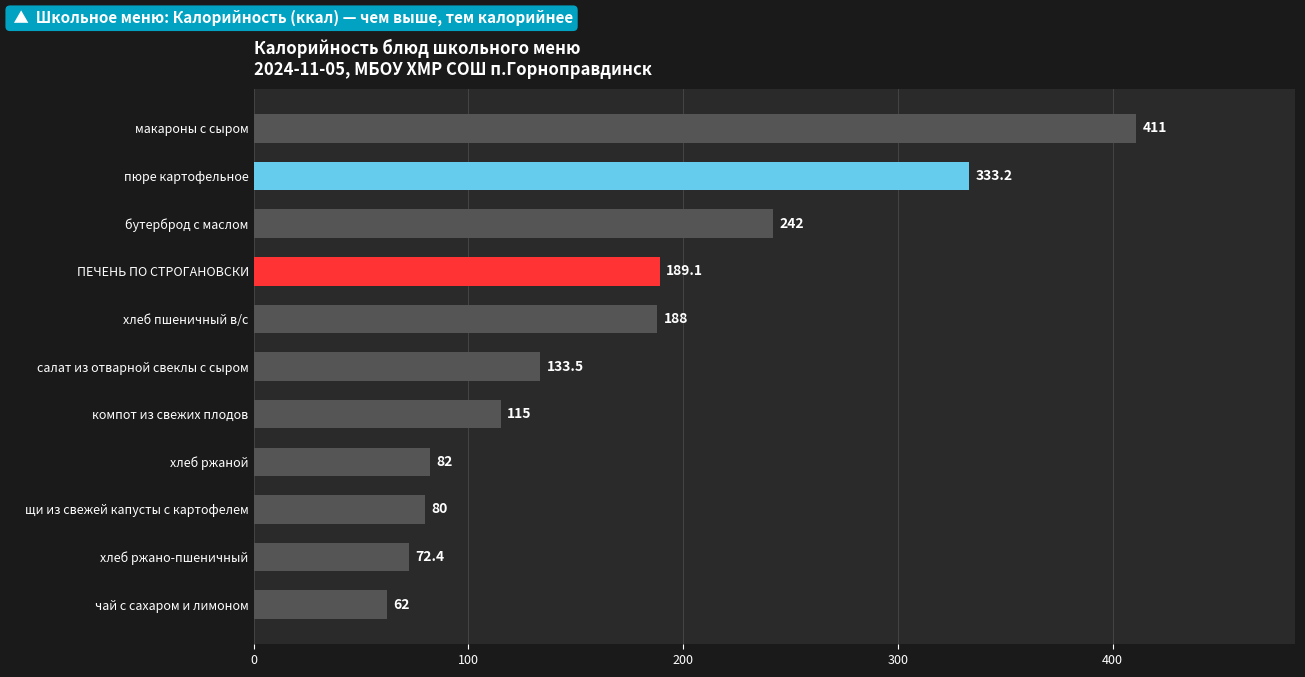

How many bars are there in total?

11